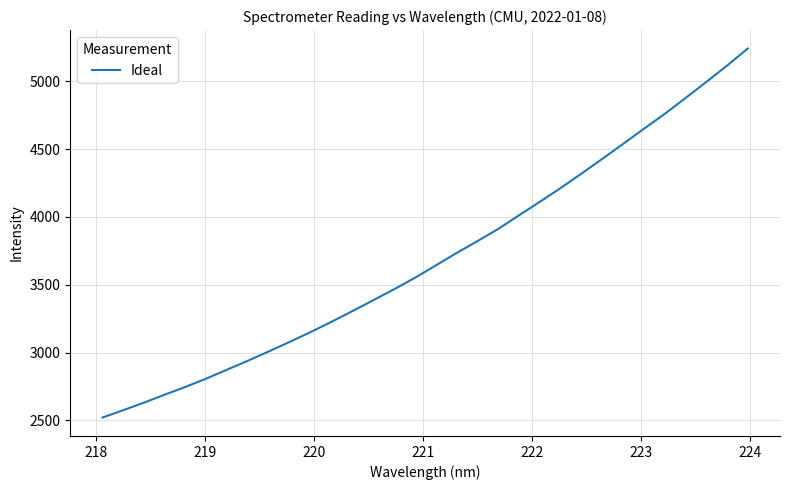

Reading right to left, what are all the values shown in this chart?

5240.9	5114.3	4993.9	4875.3	4758.7	4648.9	4537.6	4427.5	4318.7	4212.4	4111.0	4011.9	3911.1	3821.5	3733.8	3642.3	3551.2	3467.0	3386.1	3306.0	3227.6	3152.0	3080.0	3009.8	2941.6	2875.6	2809.7	2748.2	2690.8	2631.7	2575.8	2521.5